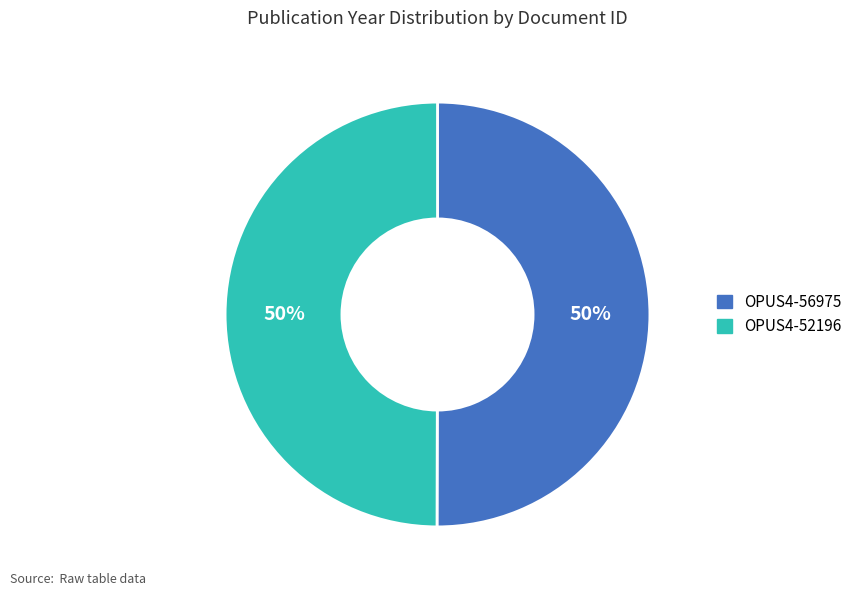

To the nearest percent, what is the combined percentage of OPUS4-52196 and OPUS4-56975?

100%